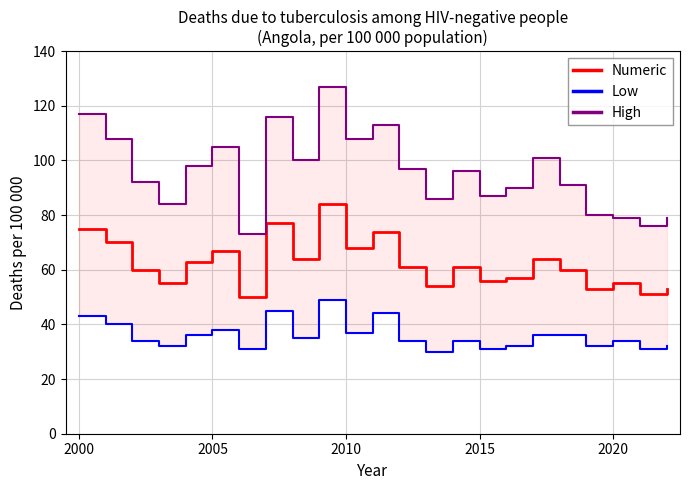

True or false: Numeric has more than 0 interior local peaks.

True